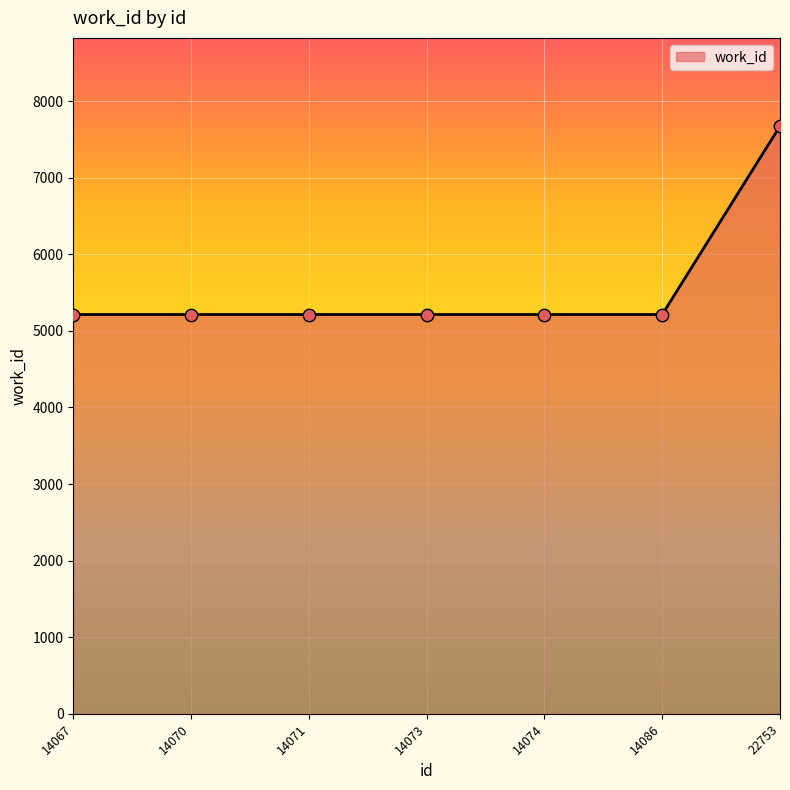

Approximately how many times larger is the value at 14086 compared to 14073?

1.0